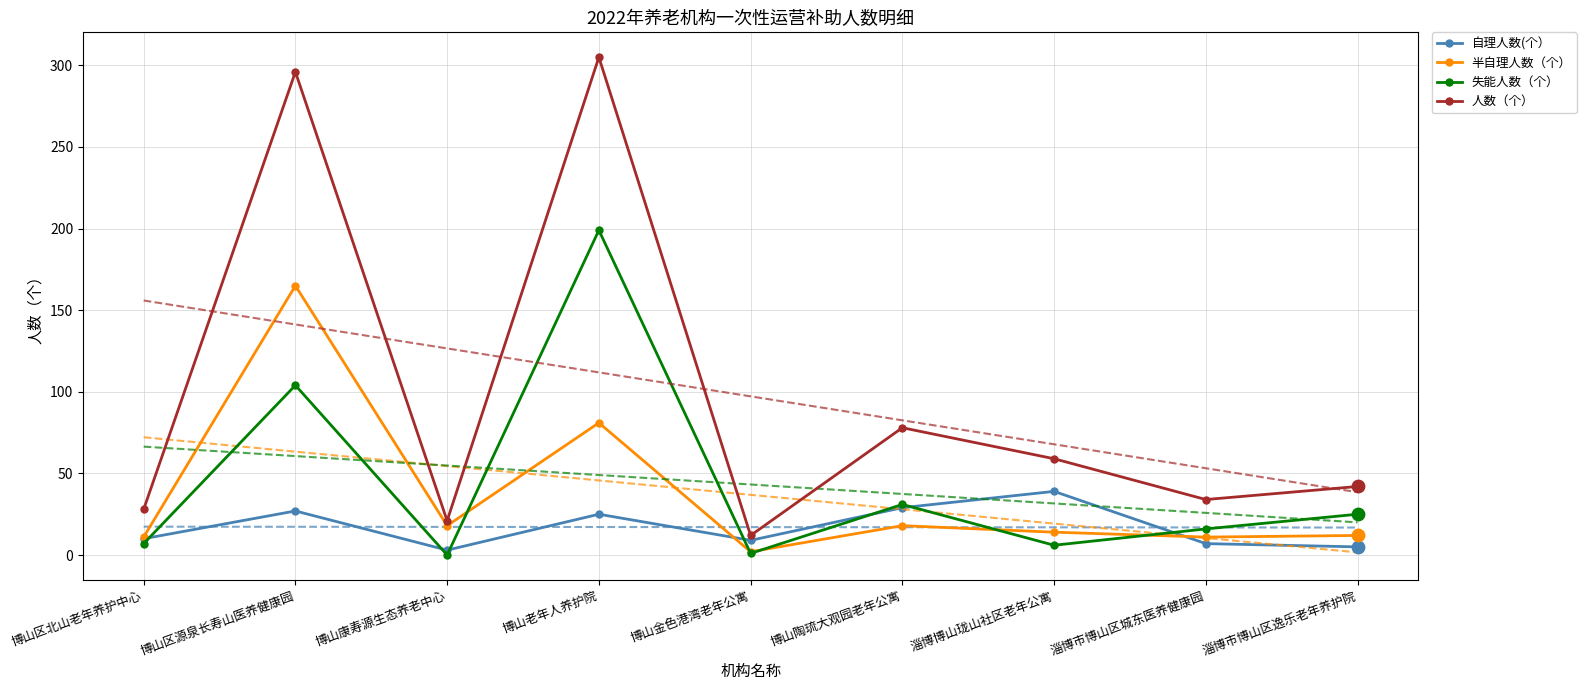

What are all the series names shown in the legend?

自理人数(个）, 半自理人数（个）, 失能人数（个）, 人数（个）